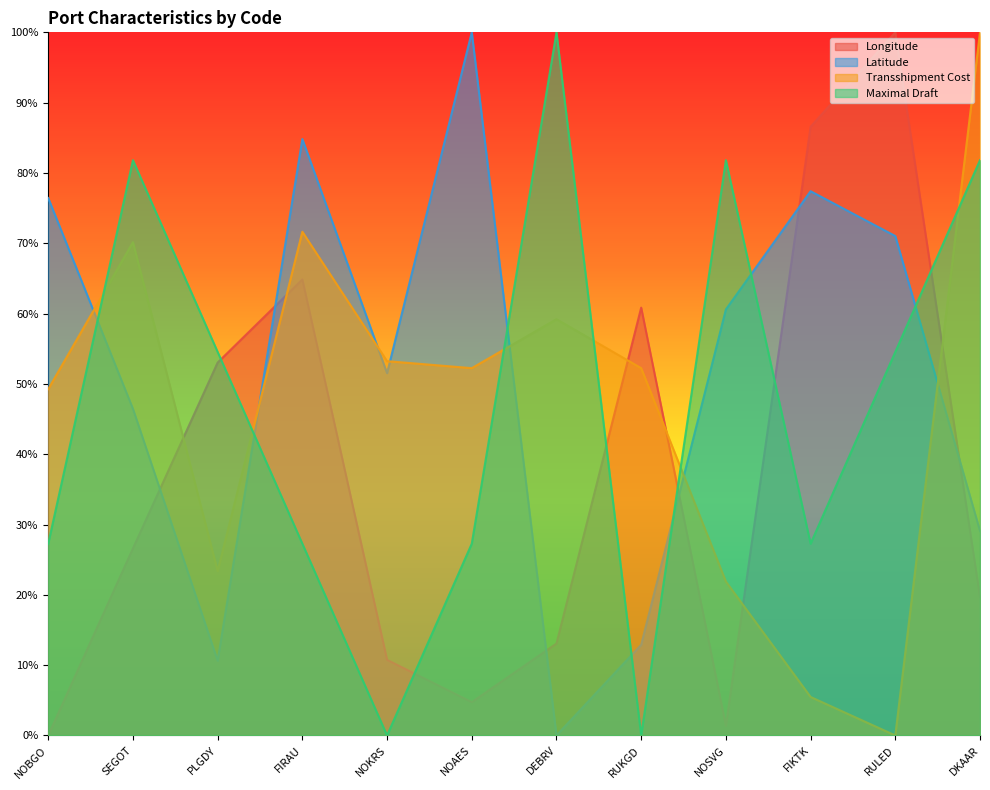

How many times do Maximal Draft and Longitude cross each other?

6